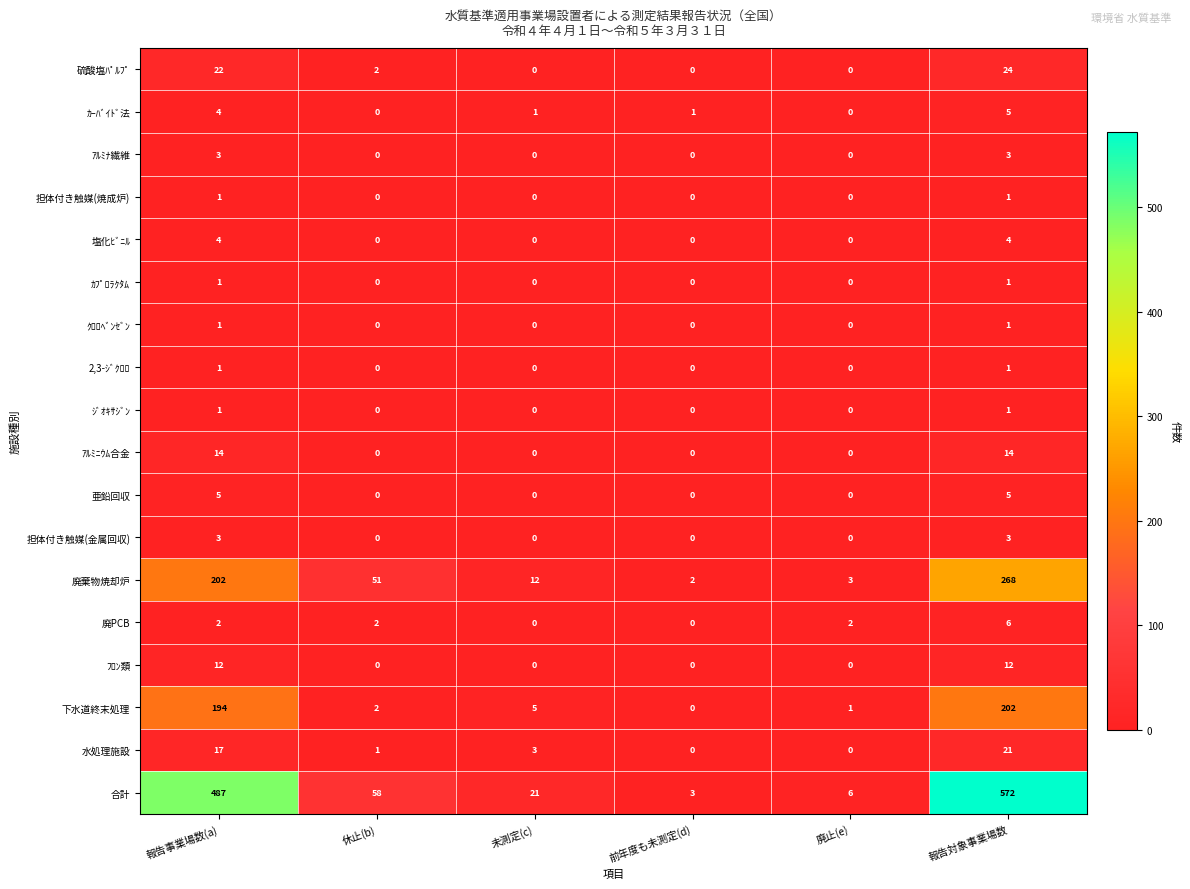

True or false: 廃棄物焼却炉 has a value of 5 at 廃止(e).

False